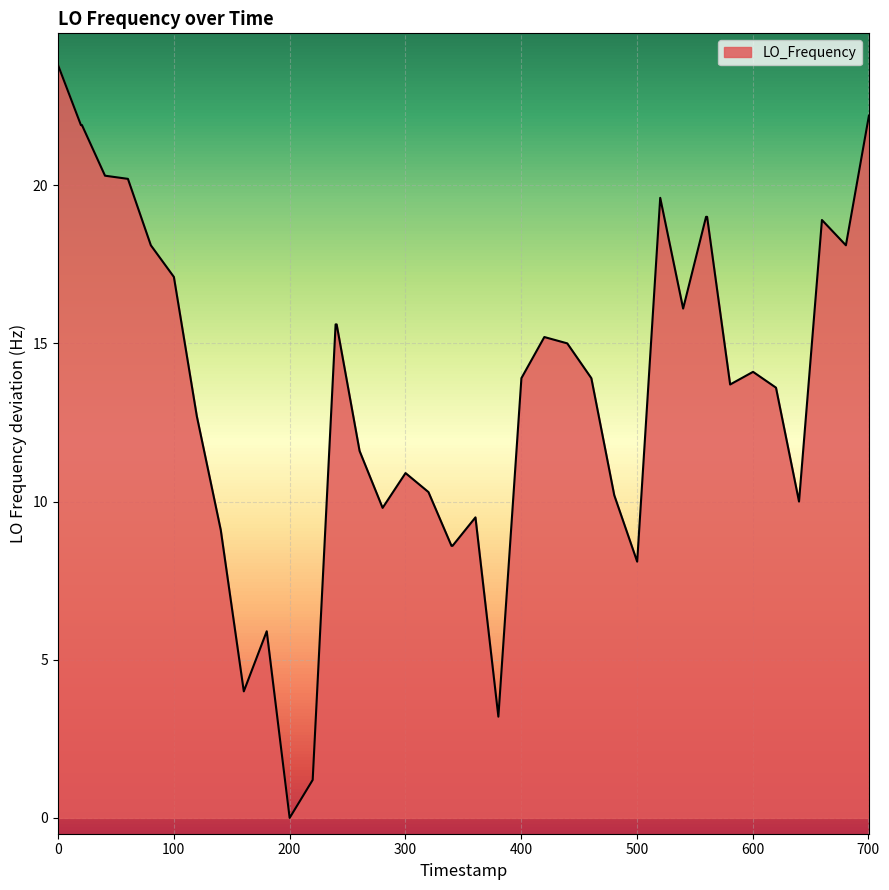

What is the difference between the maximum and minimum values?

23.8